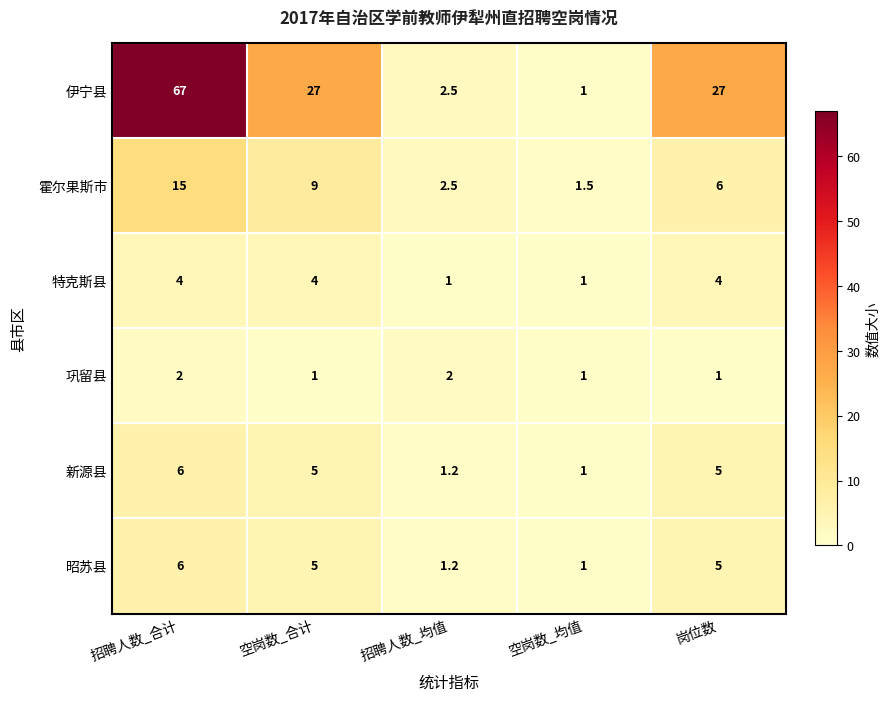

Reading left to right, extract all data points from this chart.

伊宁县: 招聘人数_合计=67.0	空岗数_合计=27.0	招聘人数_均值=2.5	空岗数_均值=1.0	岗位数=27.0
霍尔果斯市: 招聘人数_合计=15.0	空岗数_合计=9.0	招聘人数_均值=2.5	空岗数_均值=1.5	岗位数=6.0
特克斯县: 招聘人数_合计=4.0	空岗数_合计=4.0	招聘人数_均值=1.0	空岗数_均值=1.0	岗位数=4.0
巩留县: 招聘人数_合计=2.0	空岗数_合计=1.0	招聘人数_均值=2.0	空岗数_均值=1.0	岗位数=1.0
新源县: 招聘人数_合计=6.0	空岗数_合计=5.0	招聘人数_均值=1.2	空岗数_均值=1.0	岗位数=5.0
昭苏县: 招聘人数_合计=6.0	空岗数_合计=5.0	招聘人数_均值=1.2	空岗数_均值=1.0	岗位数=5.0